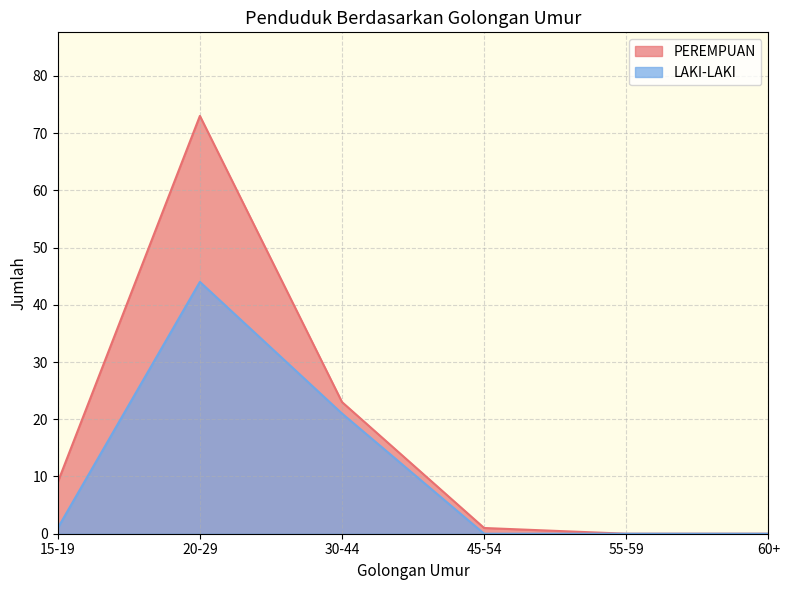

How many series are shown in this chart?

2